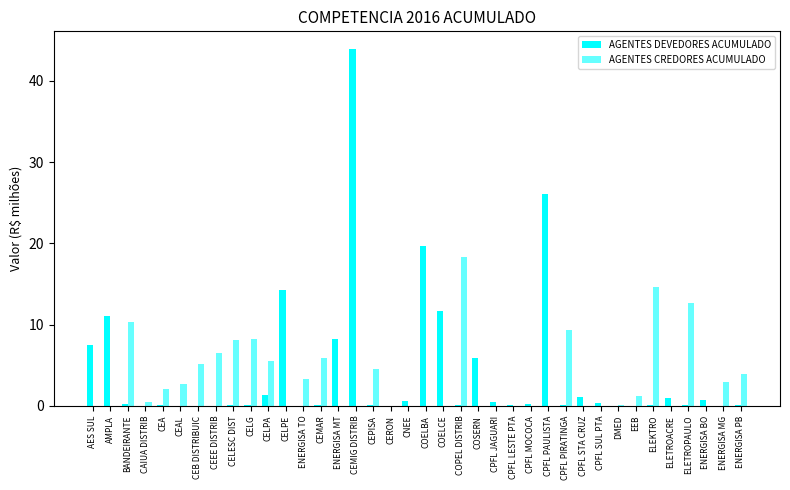

The value of AGENTES CREDORES ACUMULADO at CPFL SUL PTA is 0.0. True or false?

True